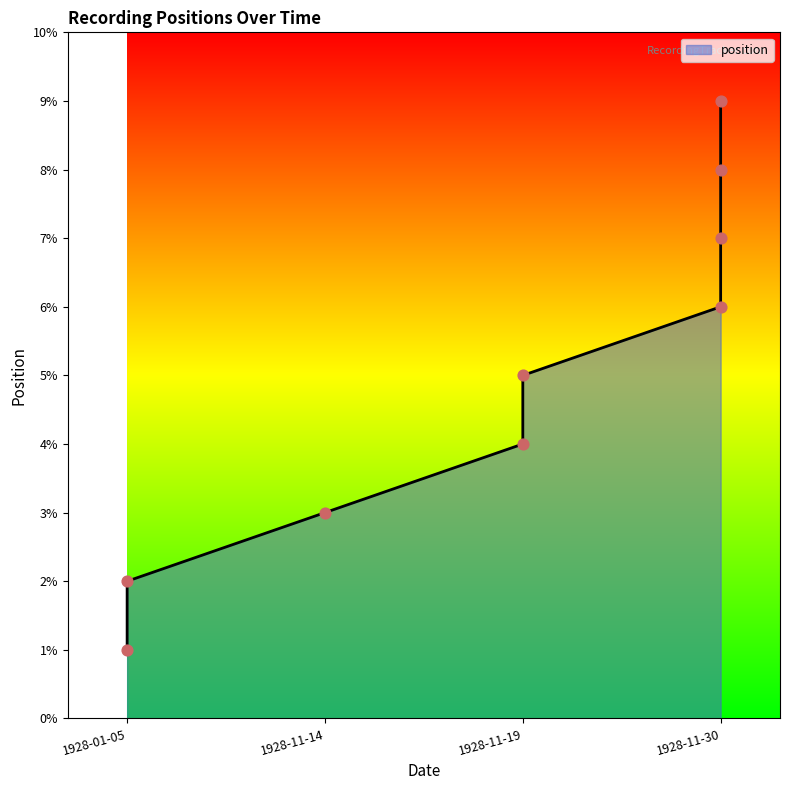

What is the change in value from 6 to 7?

+1